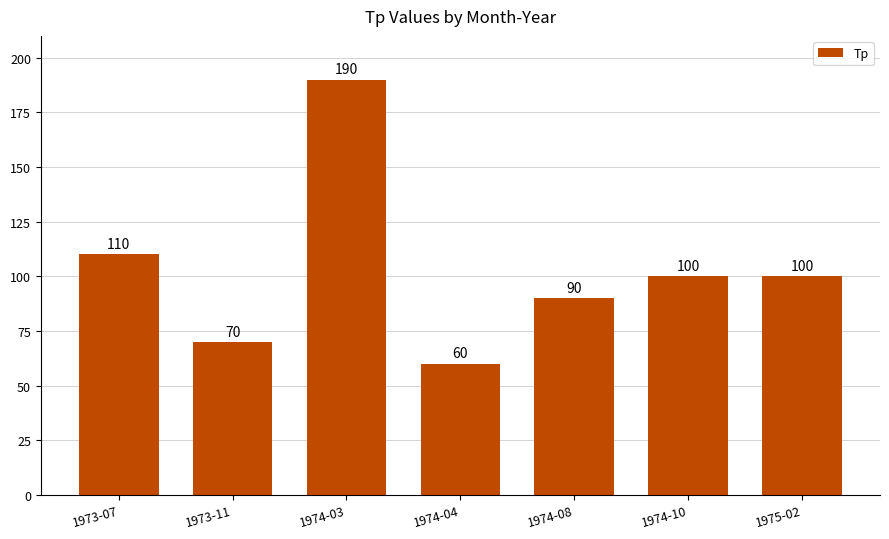

Which category has the highest value across all series?

1974-03